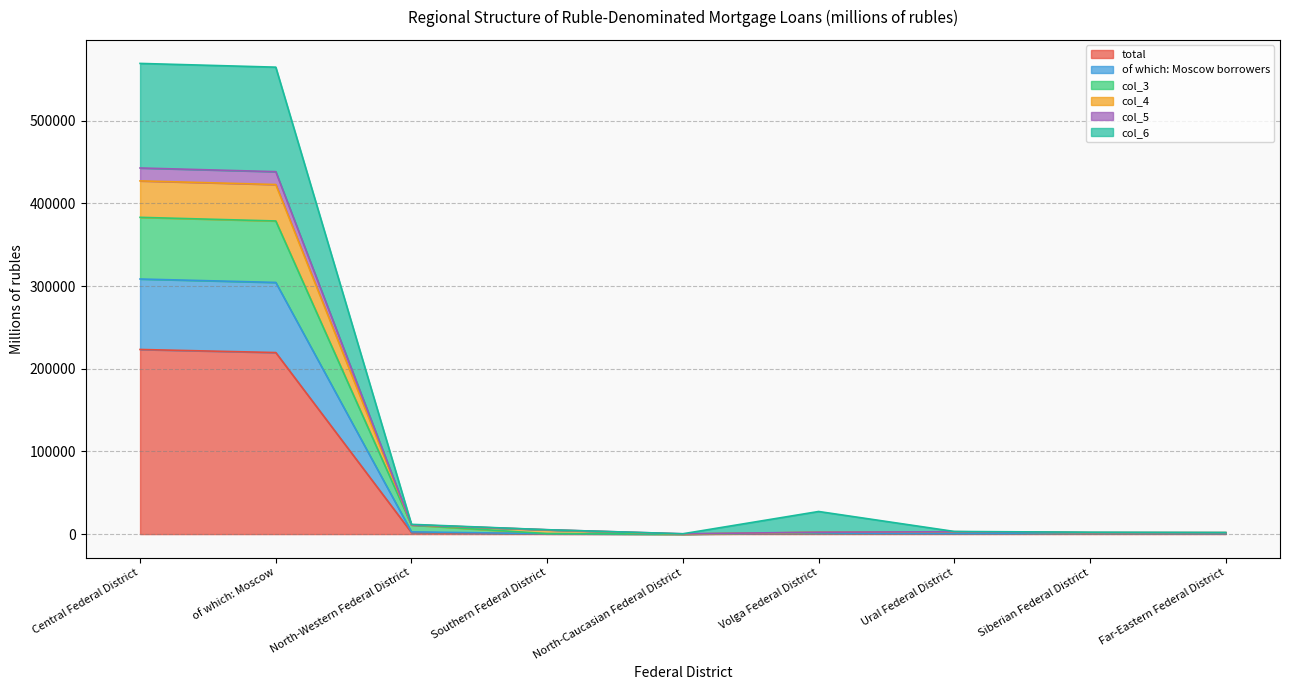

Where is the first local maximum for col_3?

Ural Federal District